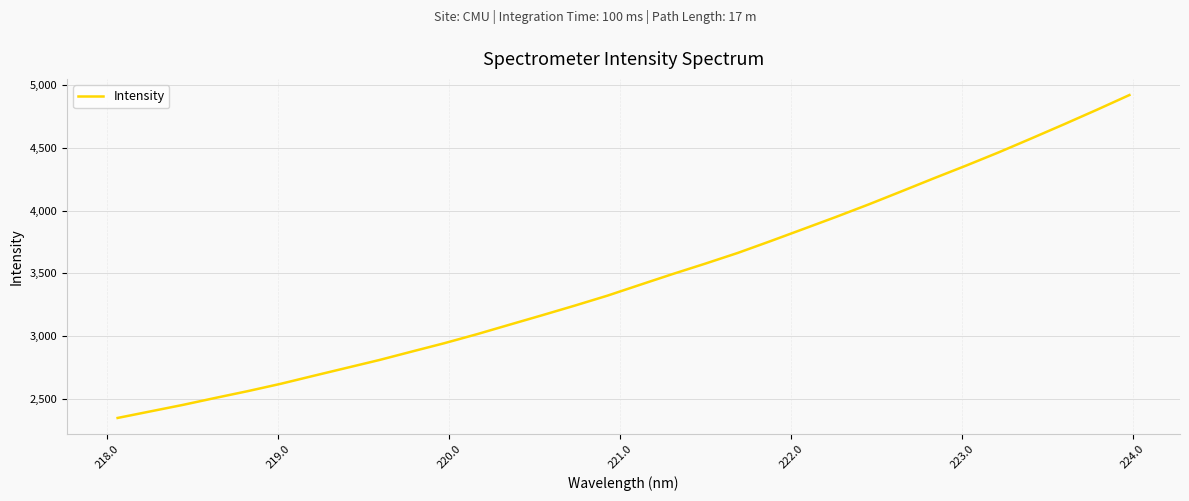

Does the chart display data point markers on the line(s)?

No